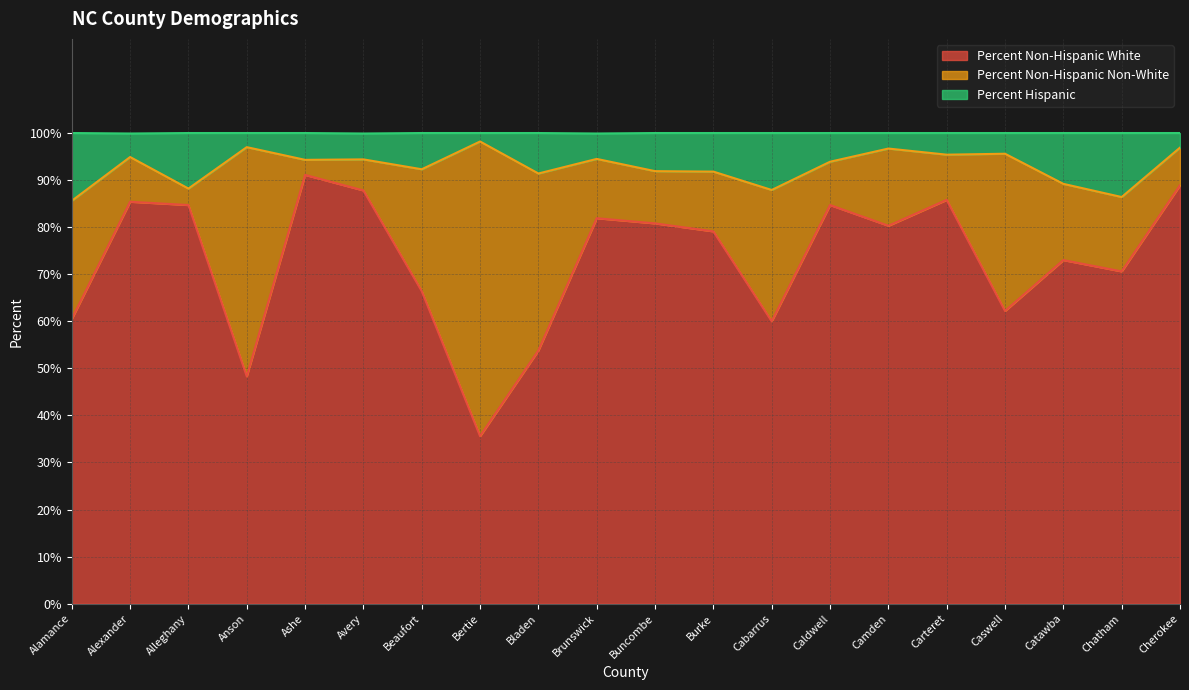

Is it true that Percent Non-Hispanic White equals 35.0 at Camden?

False